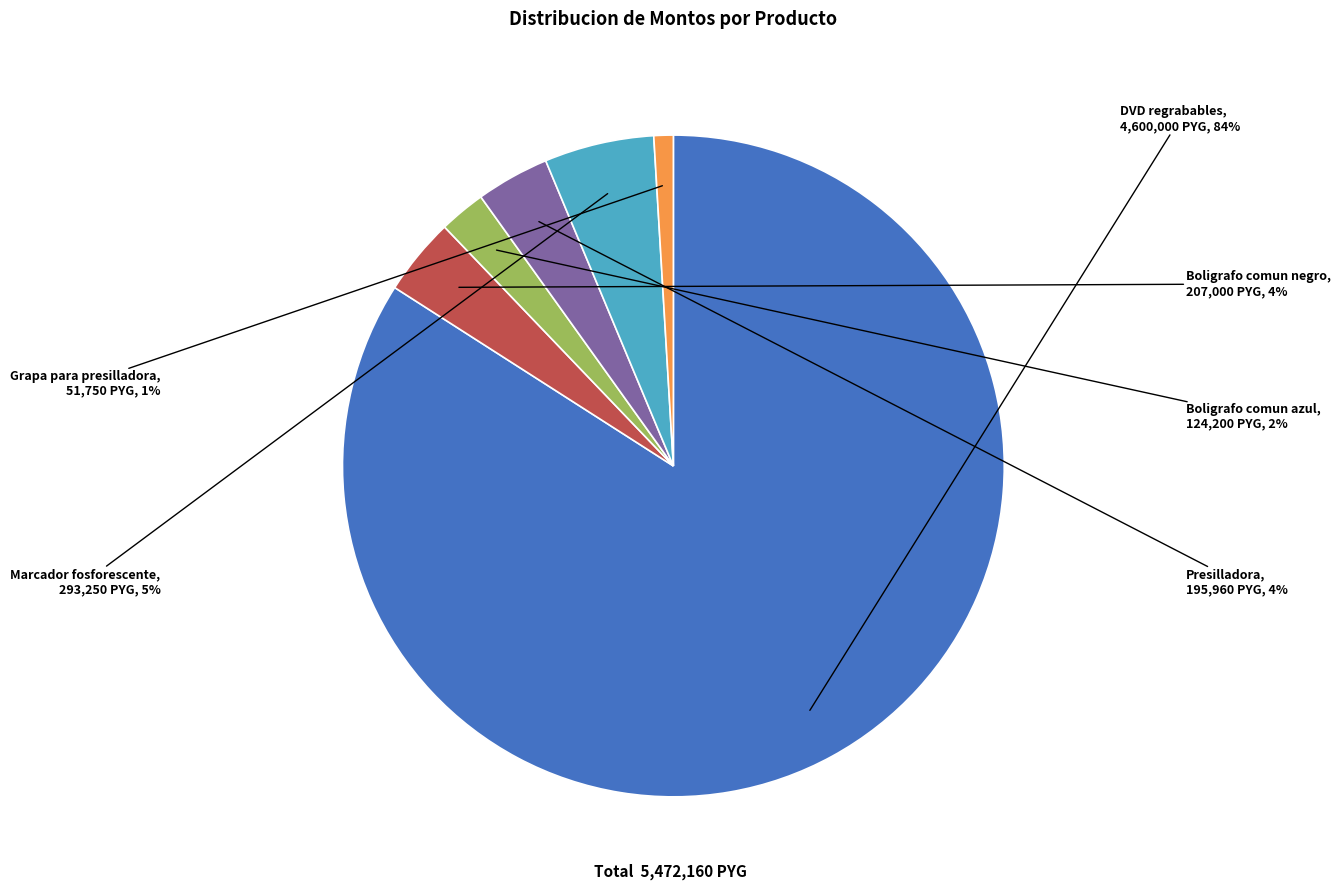

Between Grapa para presilladora and DVD regrabables, which is larger?

DVD regrabables